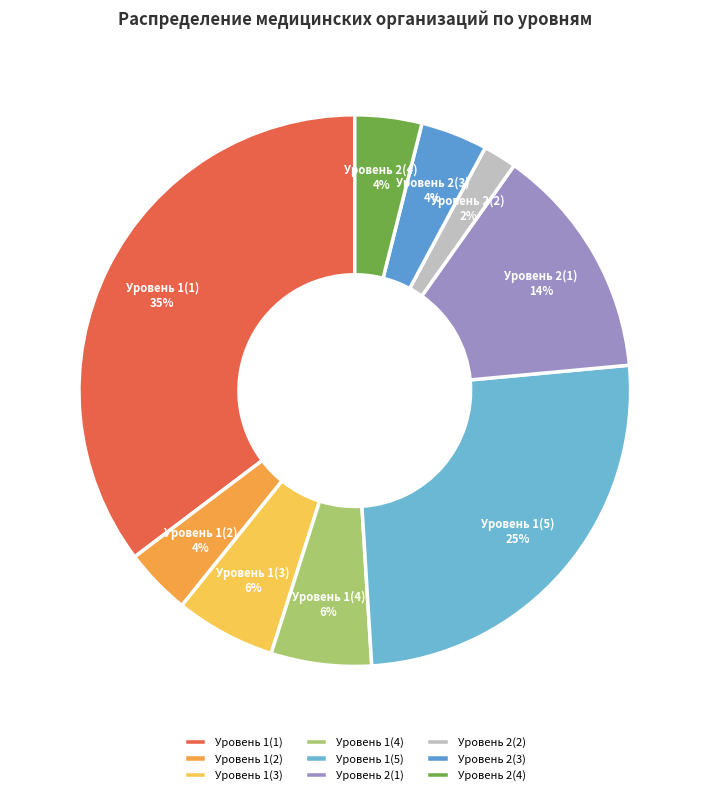

What percentage is the Уровень 1(3) slice, to the nearest percent?

6%